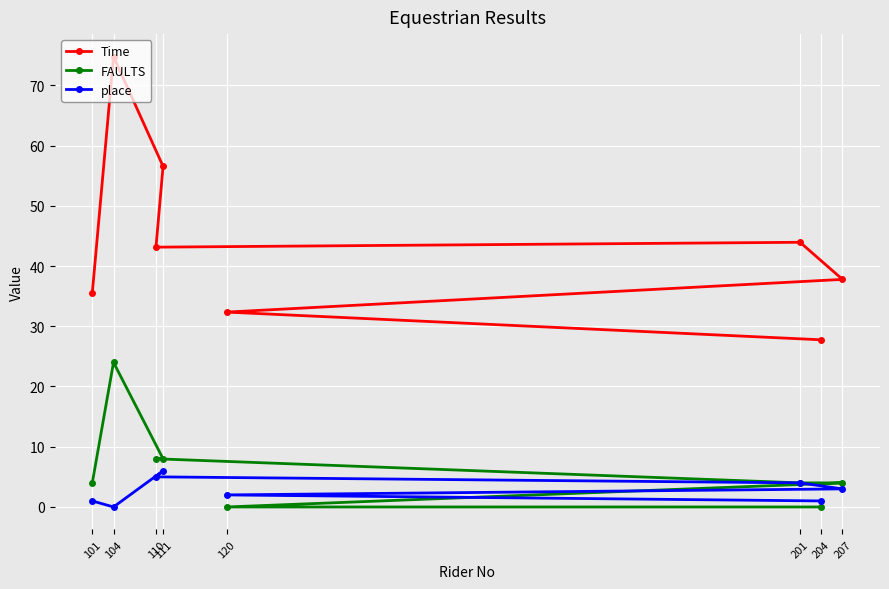

What is the difference between the second highest and minimum values in the place series?

5.0